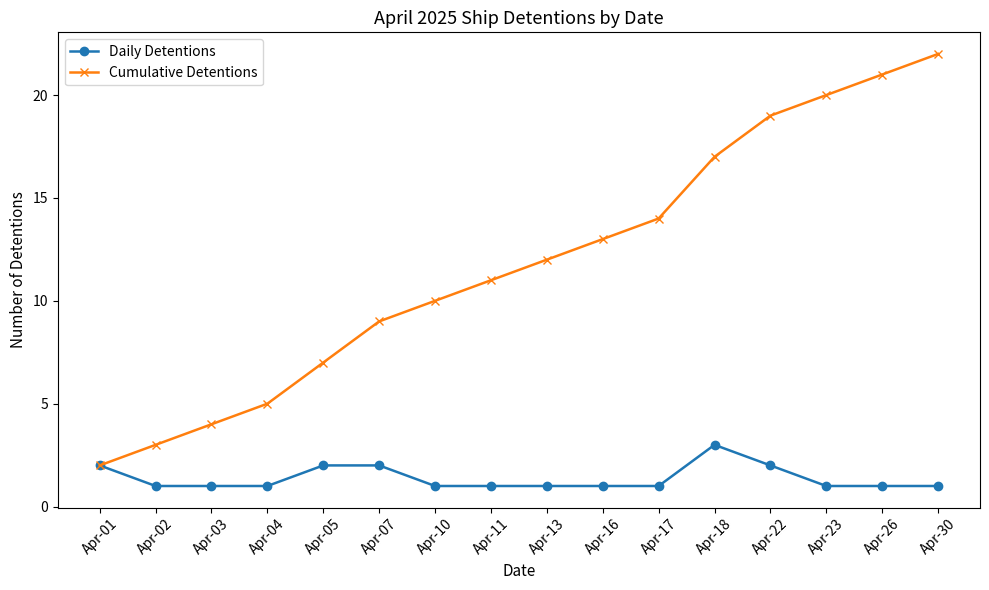

What is the average value of the Cumulative Detentions series?

12